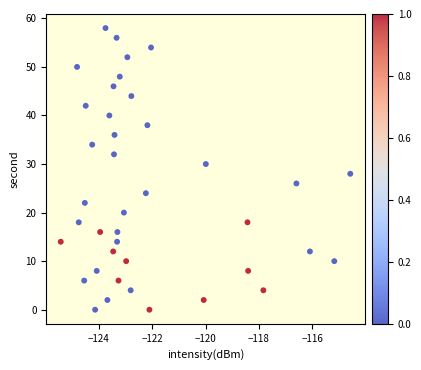

What is the range of Y values (max minus min)?

58